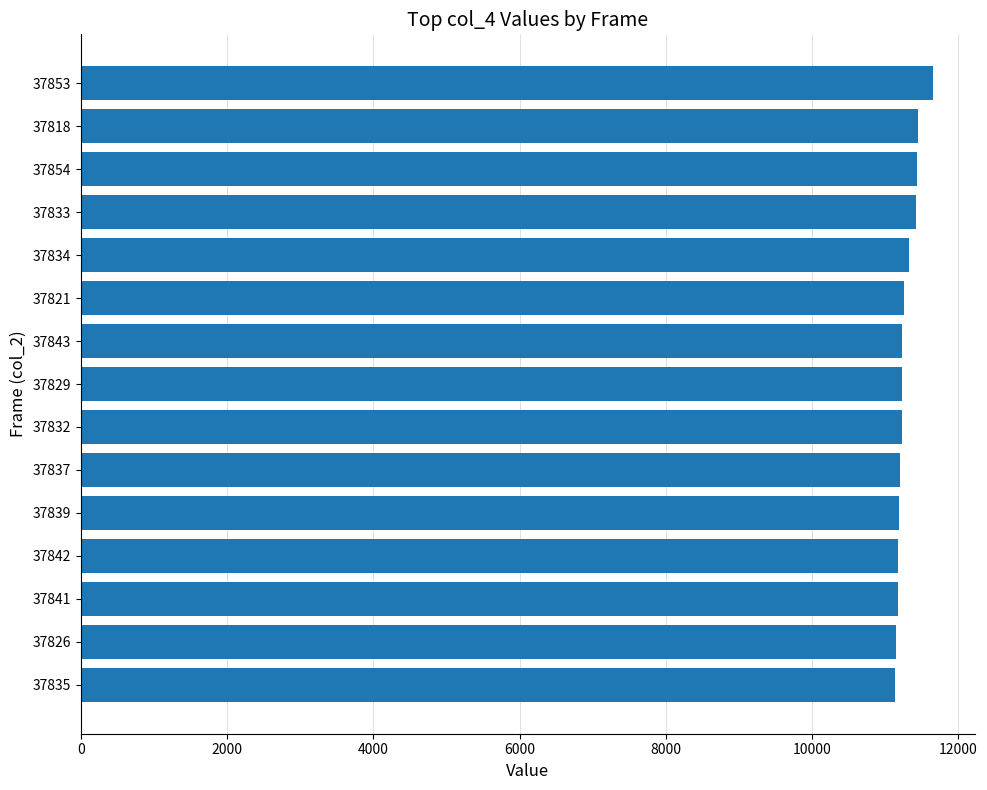

The value at 37821 is 18439. True or false?

False